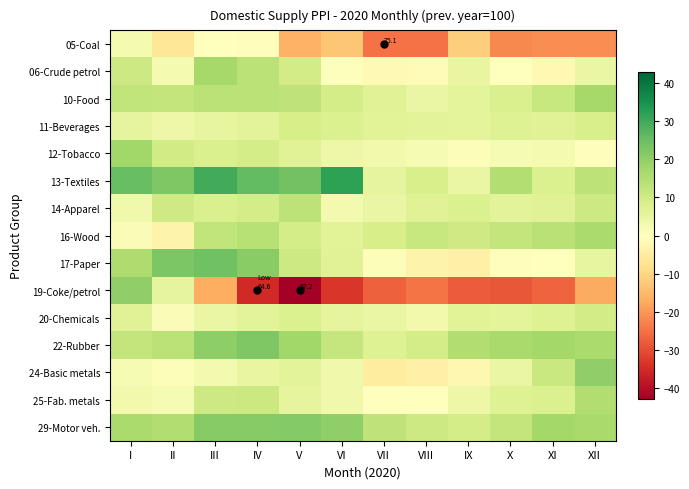

What is the average value of the 14-Apparel series?

7.5